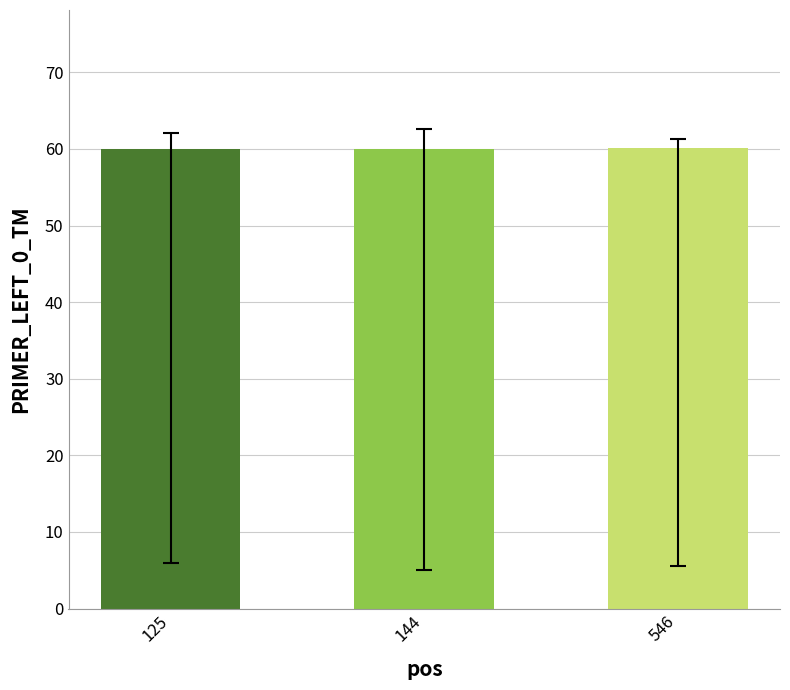

How many values are below 60?

1